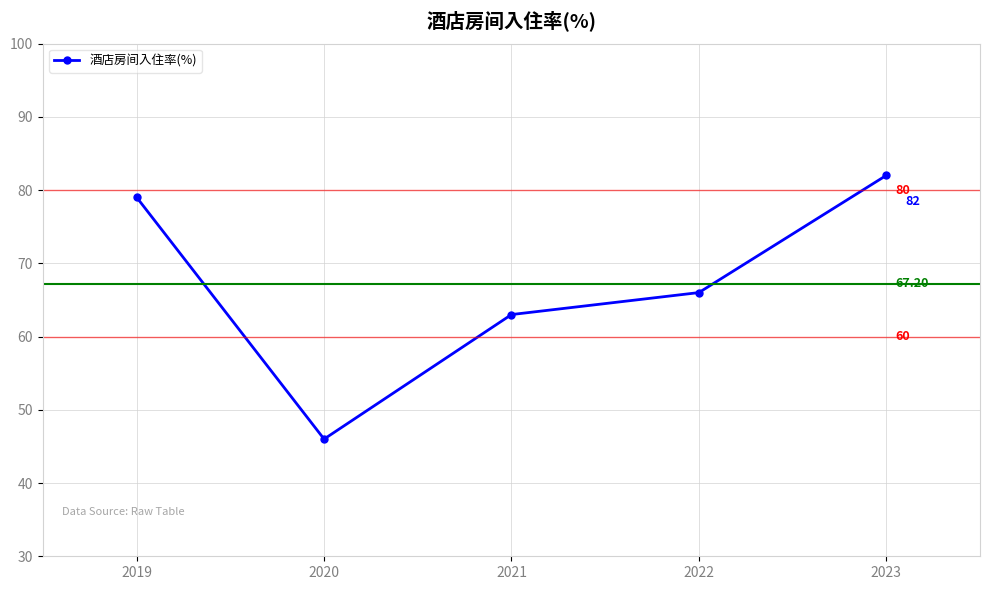

Which has a higher value, 2019 or 2020?

2019